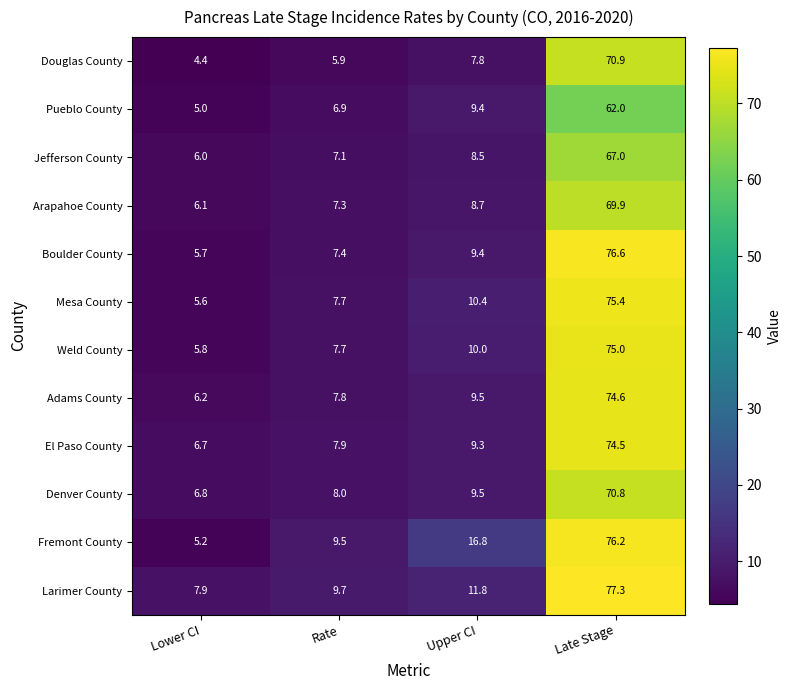

What value does the Larimer County series have at Late Stage?

77.3